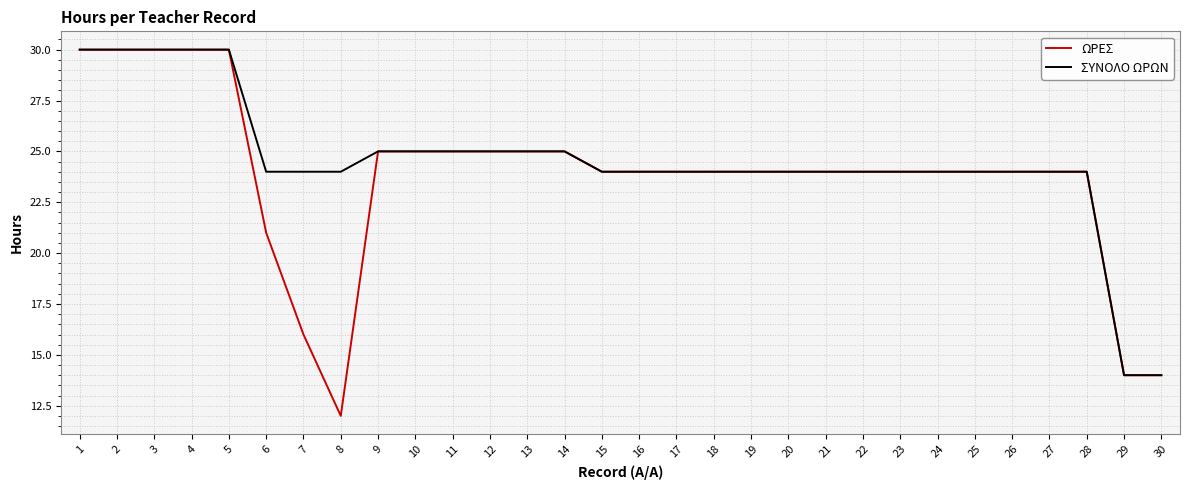

Rank the series by their average value, from highest to lowest.

ΣΥΝΟΛΟ ΩΡΩΝ, ΩΡΕΣ